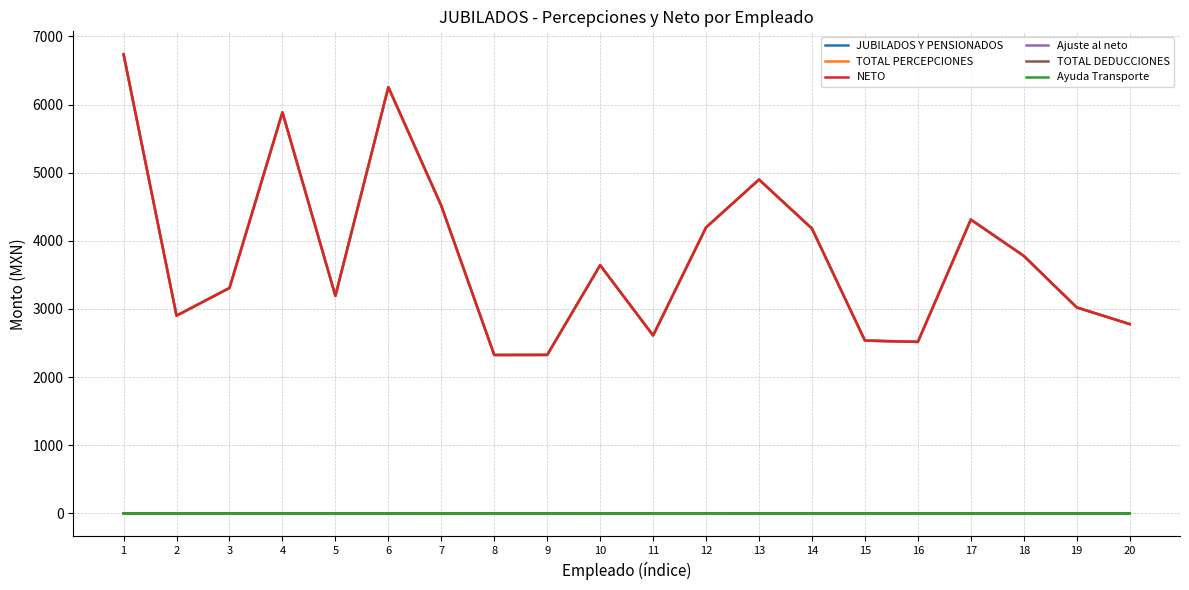

Is this an area chart (filled region under the line)?

No